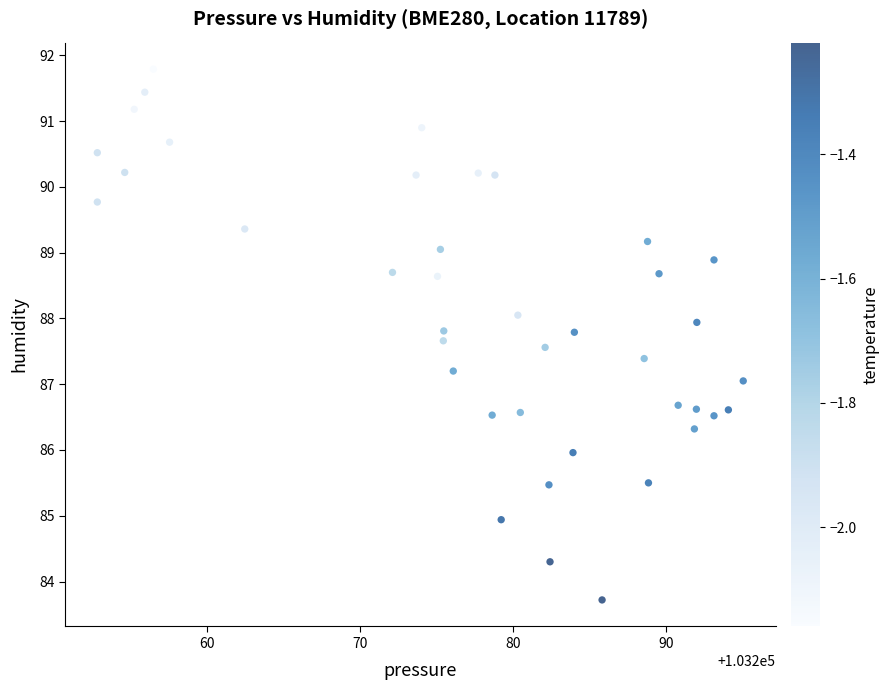

What is the range of X values (max minus min)?

42.2